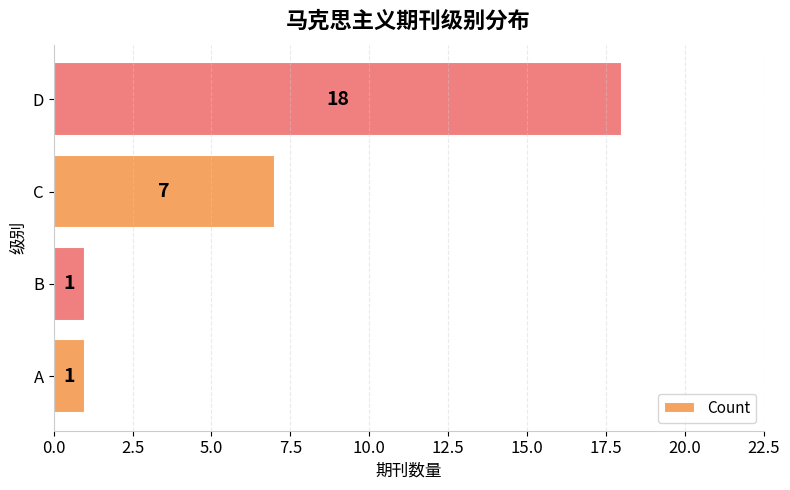

How many bars are there in total?

4